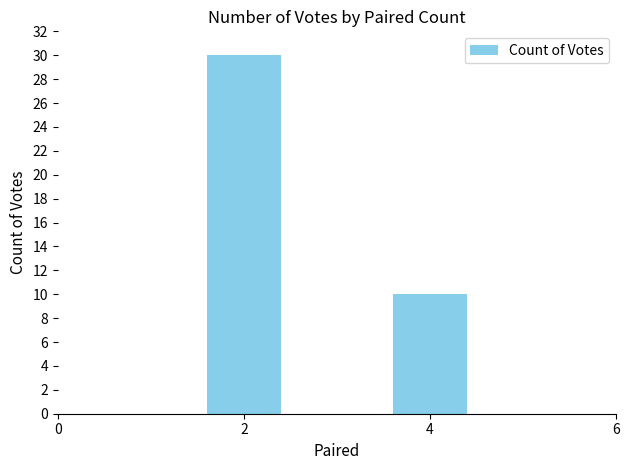

How many bars are there in total?

2